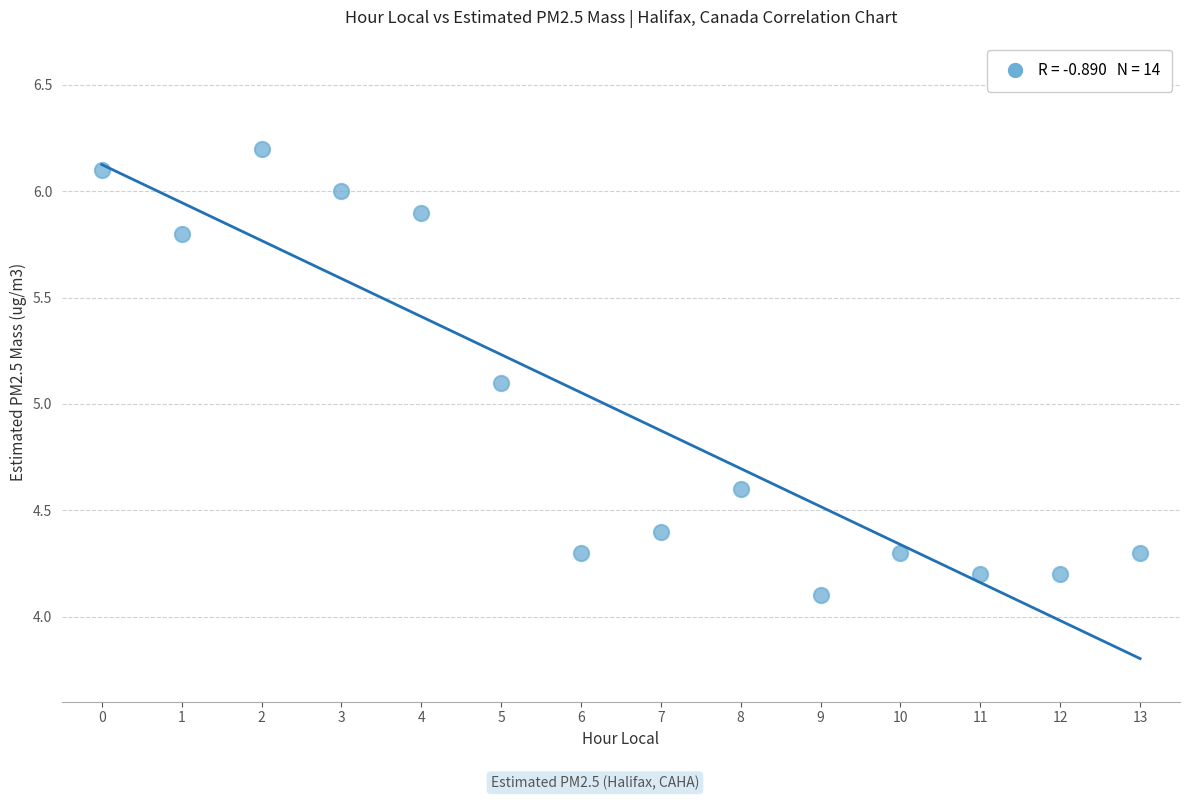

What is the range of Y values (max minus min)?

2.1